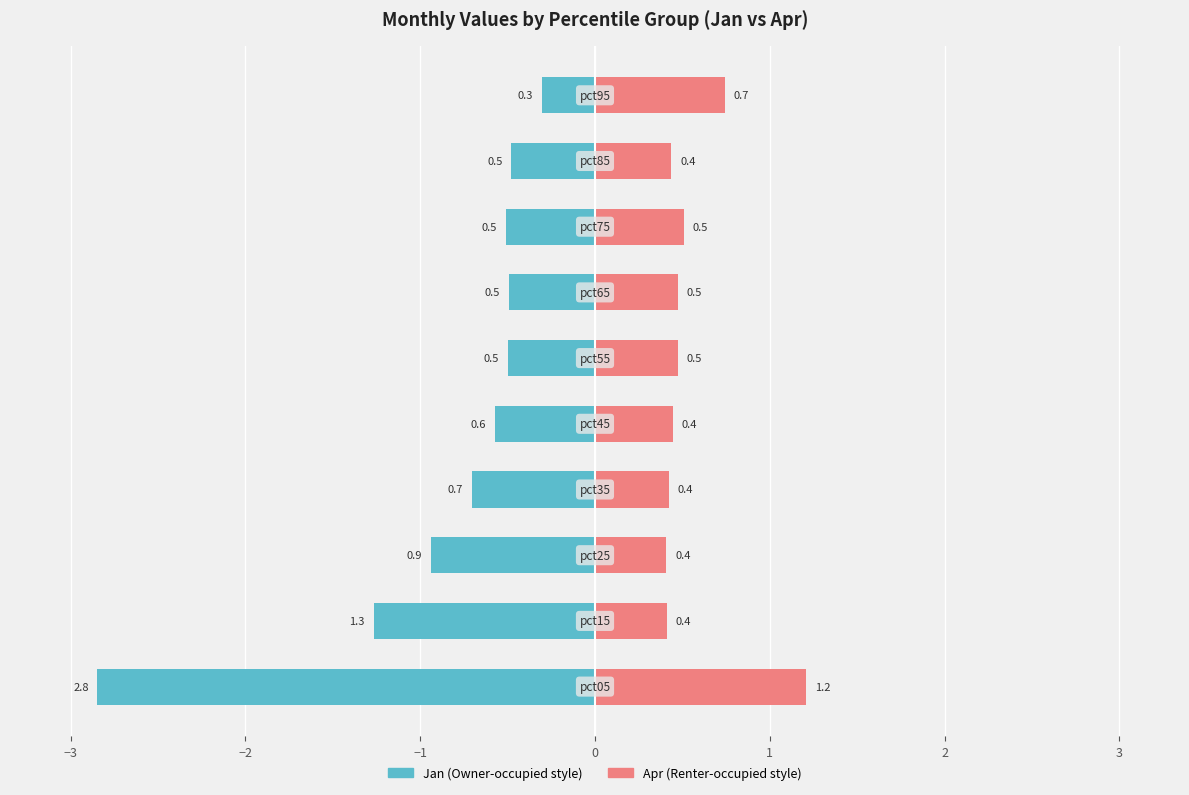

The value of Apr (right) at 2 is 0.3. True or false?

False